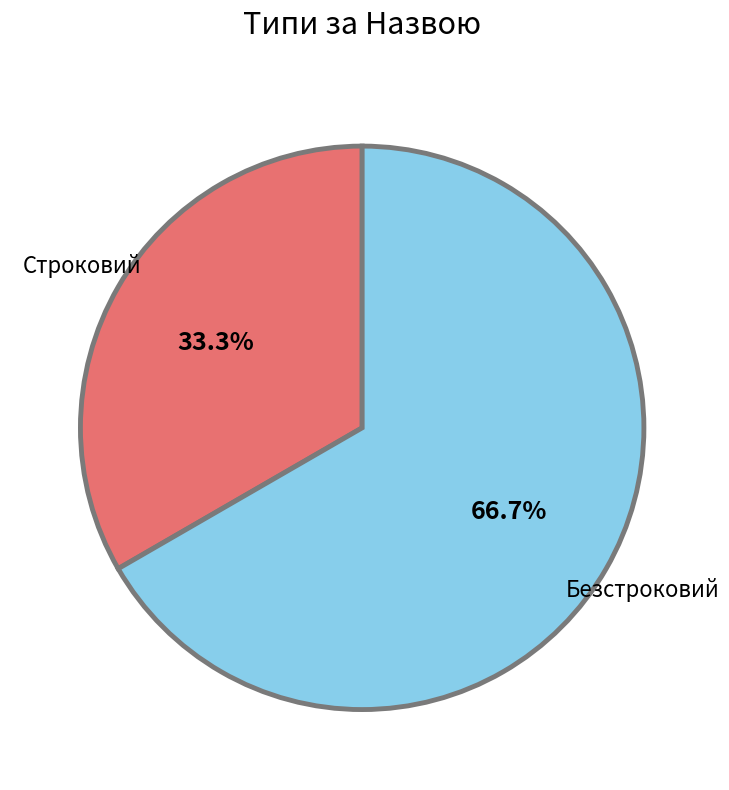

Does any single category account for the majority?

Yes